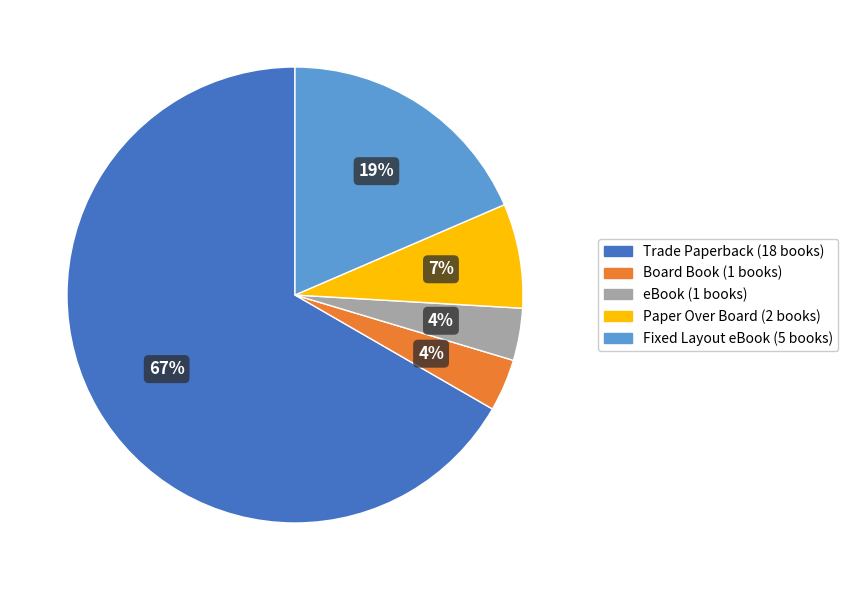

To the nearest percent, what is the average slice percentage?

20%